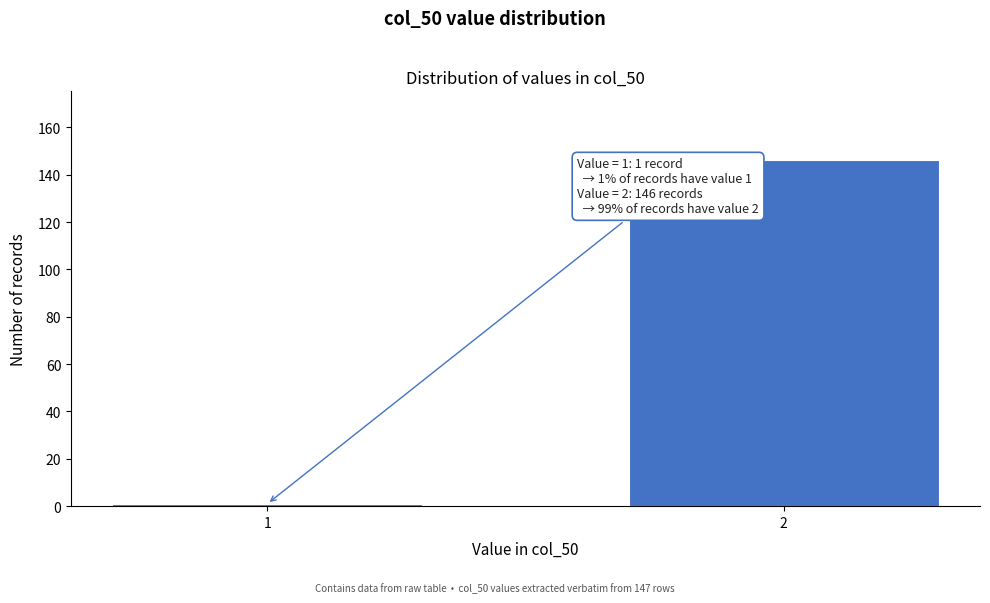

Reading left to right, extract all data points from this chart.

1	146